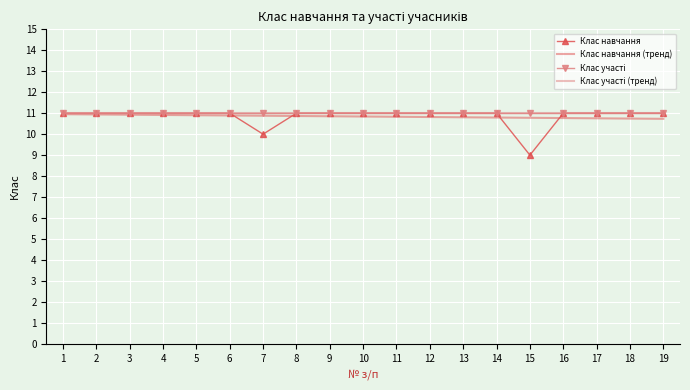

What value does the Клас навчання (тренд) series have at 15?

10.8